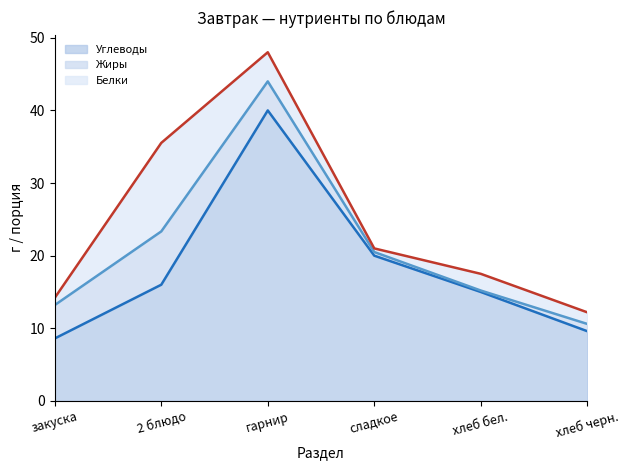

Does the chart display data point markers on the line(s)?

No